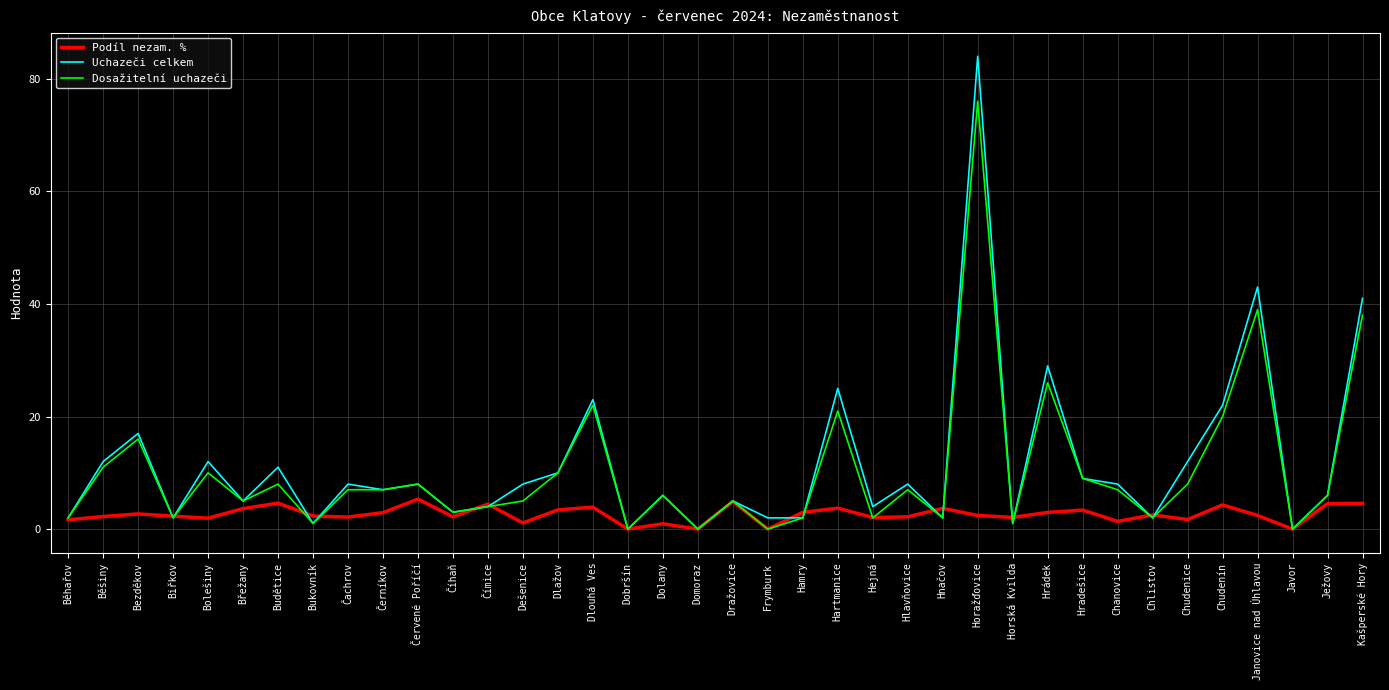

What is the difference between the highest and lowest values at Bukovník?

1.3